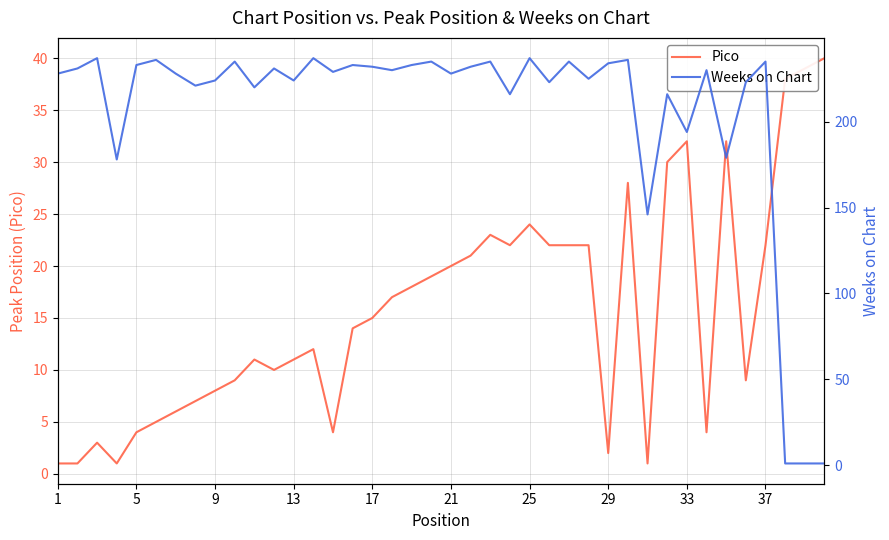

What is the difference between the maximum and minimum values in the Pico series?

39